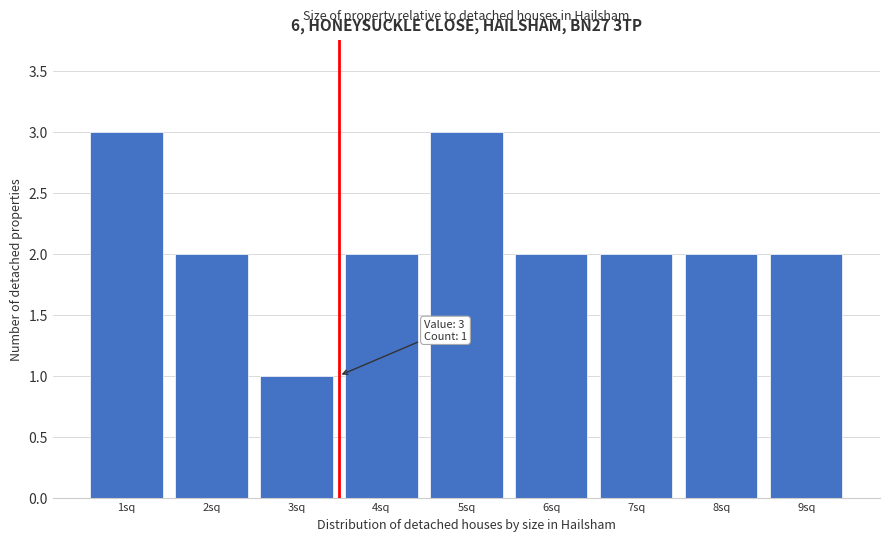

Reading right to left, transcribe all the data shown in this chart.

2	2	2	2	3	2	1	2	3